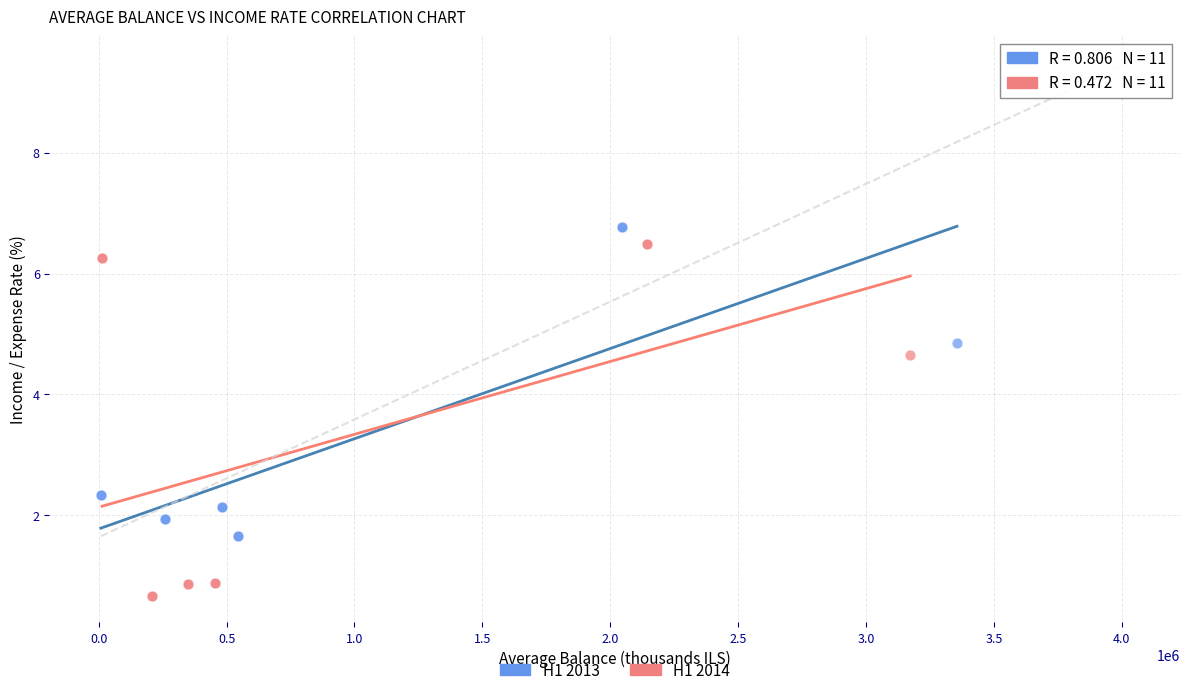

Which series has the largest Y range (max minus min)?

H1 2014